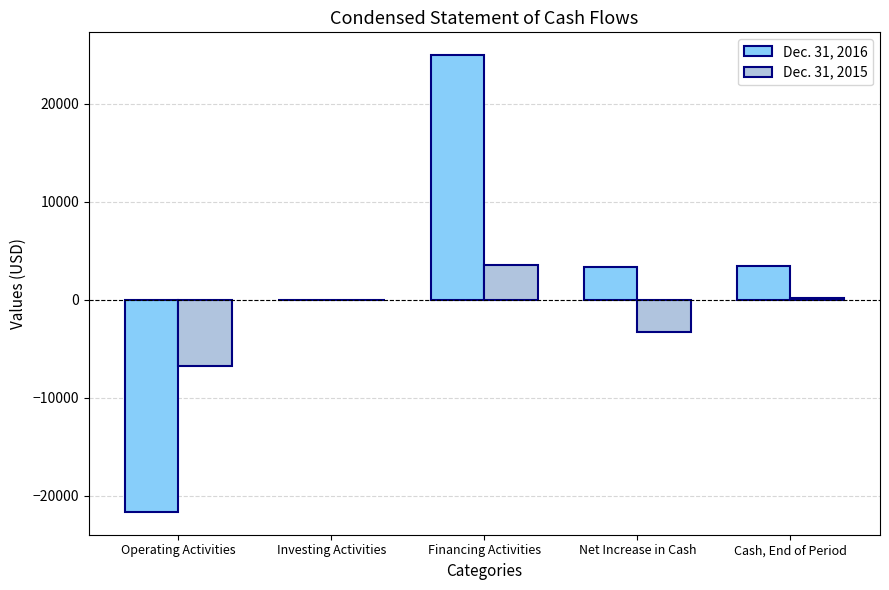

At which category is the sum across all series the highest?

Financing Activities